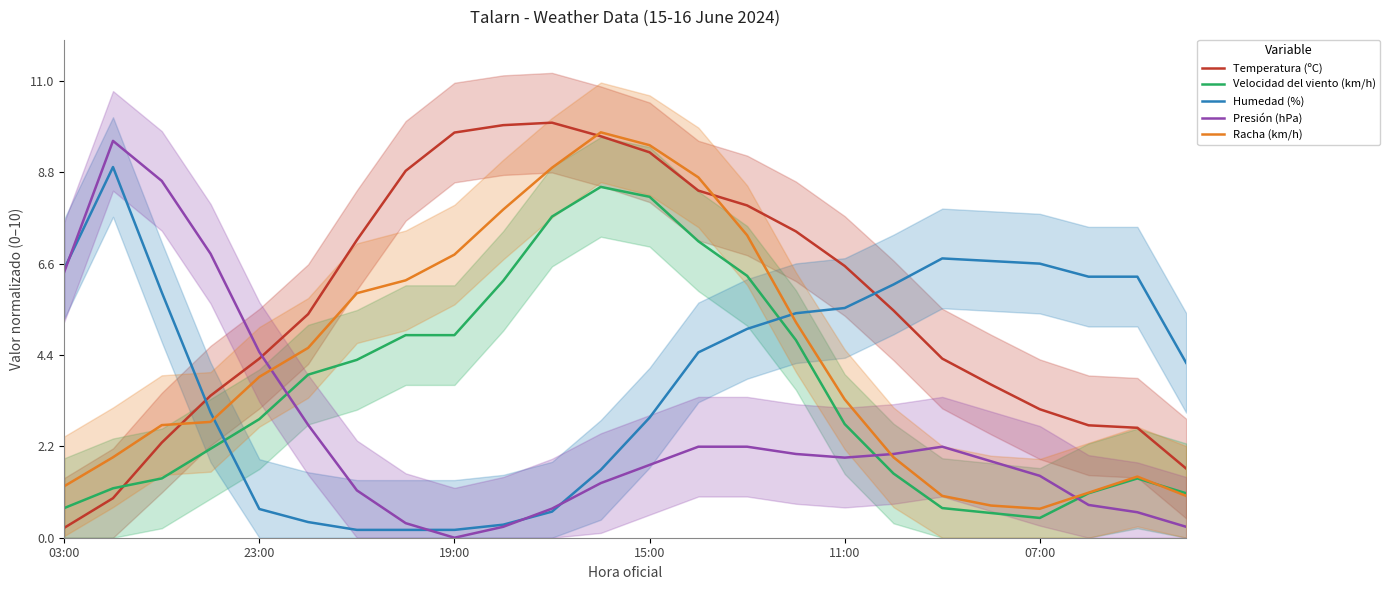

Rank the series at 21 from lowest to highest value.

Presión (hPa), Velocidad del viento (km/h), Racha (km/h), Temperatura (ºC), Humedad (%)